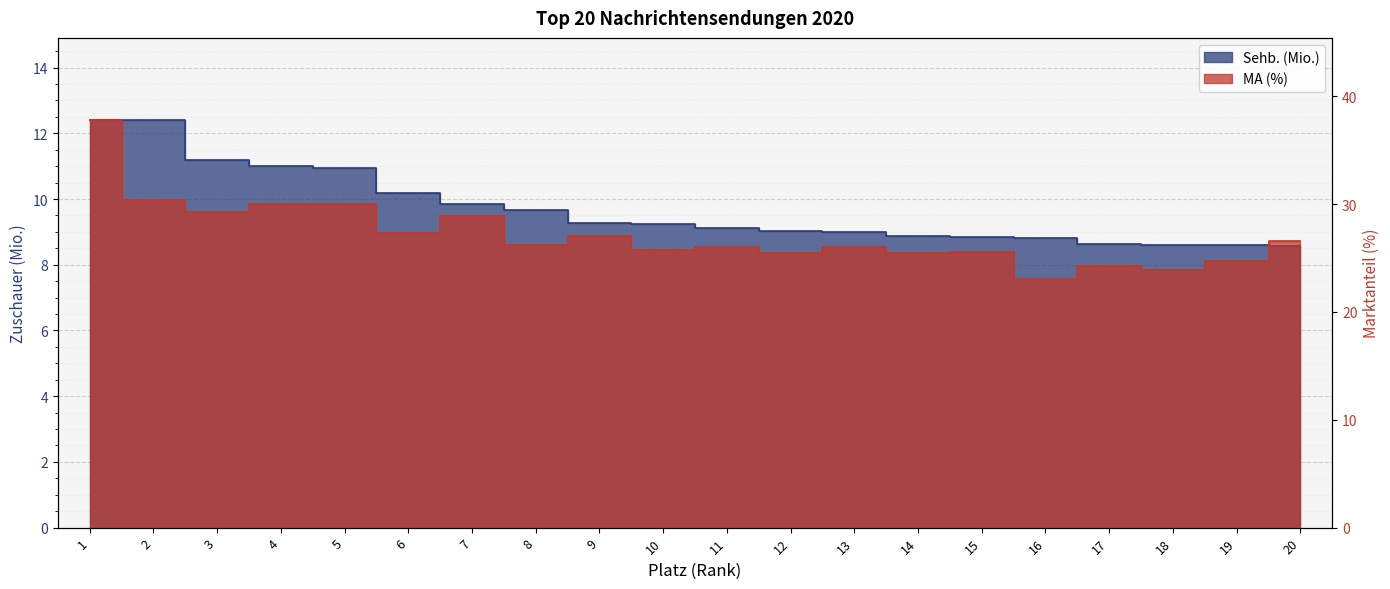

True or false: MA (%) and Sehb. (Mio.) cross at least once.

False